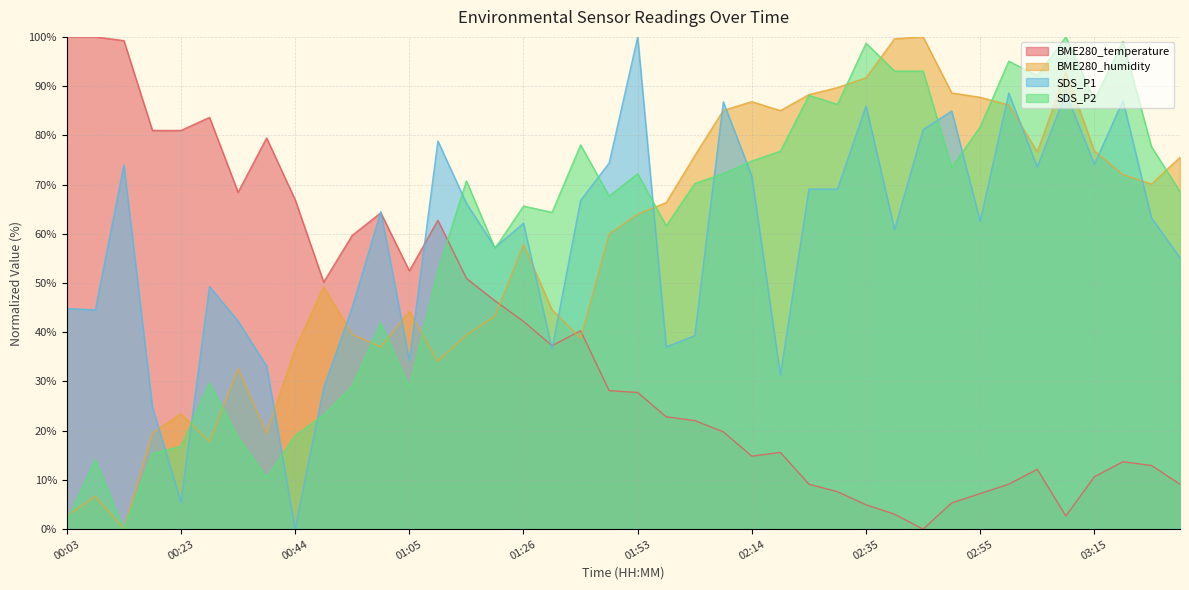

What is the approximate value of SDS_P2 at 00:18?

15.4